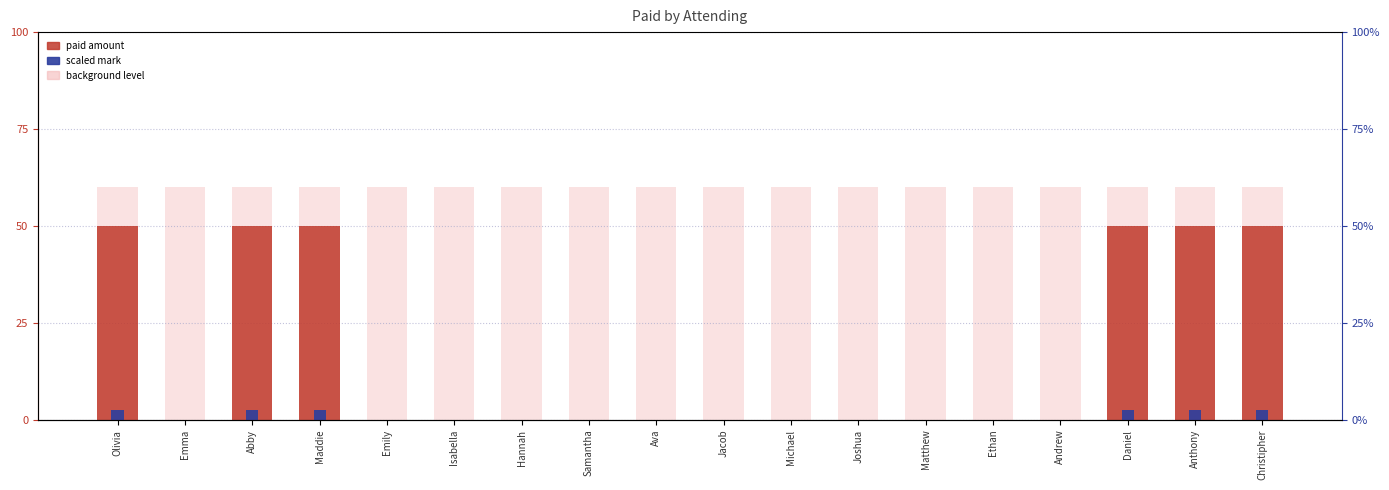

Where is Background nearest to the value 60?

Olivia